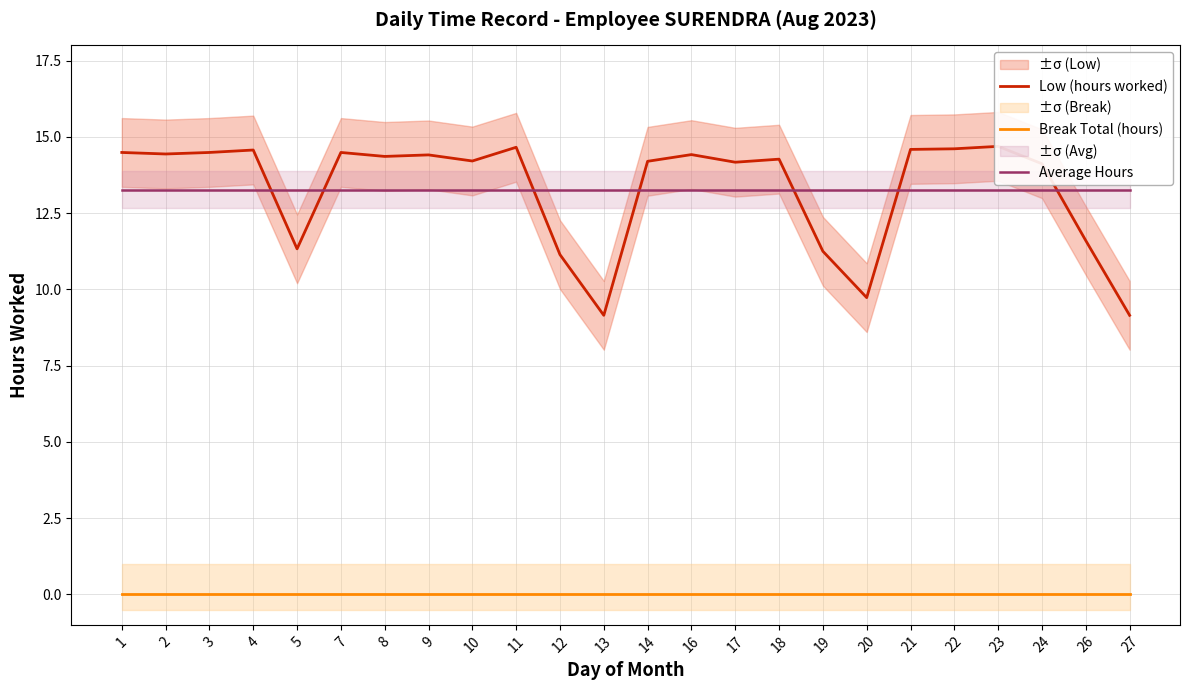

Reading left to right, list all the values displayed in this chart.

Low (hours worked): 1=14.5	2=14.4	3=14.5	4=14.6	5=11.3	7=14.5	8=14.4	9=14.4	10=14.2	11=14.7	12=11.1	13=9.2	14=14.2	16=14.4	17=14.2	18=14.3	19=11.2	20=9.7	21=14.6	22=14.6	23=14.7	24=14.1	26=11.6	27=9.2
Break Total (hours): 1=0.0	2=0.0	3=0.0	4=0.0	5=0.0	7=0.0	8=0.0	9=0.0	10=0.0	11=0.0	12=0.0	13=0.0	14=0.0	16=0.0	17=0.0	18=0.0	19=0.0	20=0.0	21=0.0	22=0.0	23=0.0	24=0.0	26=0.0	27=0.0
Average Hours: 1=13.3	2=13.3	3=13.3	4=13.3	5=13.3	7=13.3	8=13.3	9=13.3	10=13.3	11=13.3	12=13.3	13=13.3	14=13.3	16=13.3	17=13.3	18=13.3	19=13.3	20=13.3	21=13.3	22=13.3	23=13.3	24=13.3	26=13.3	27=13.3